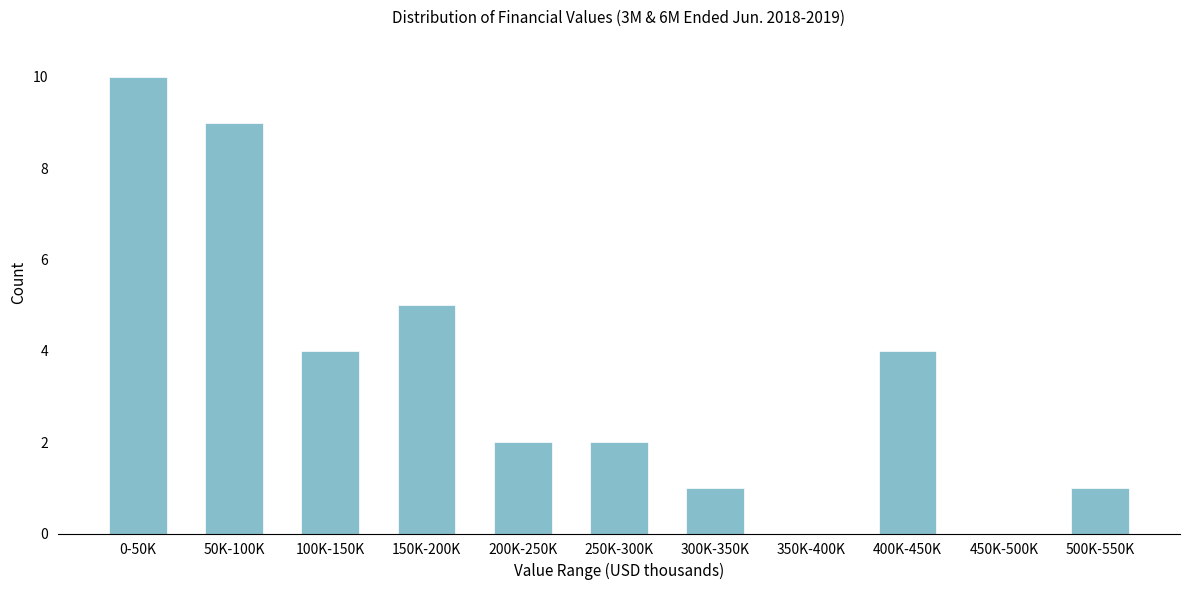

Reading left to right, what are all the values shown in this chart?

0-50K=10	50K-100K=9	100K-150K=4	150K-200K=5	200K-250K=2	250K-300K=2	300K-350K=1	350K-400K=0	400K-450K=4	450K-500K=0	500K-550K=1